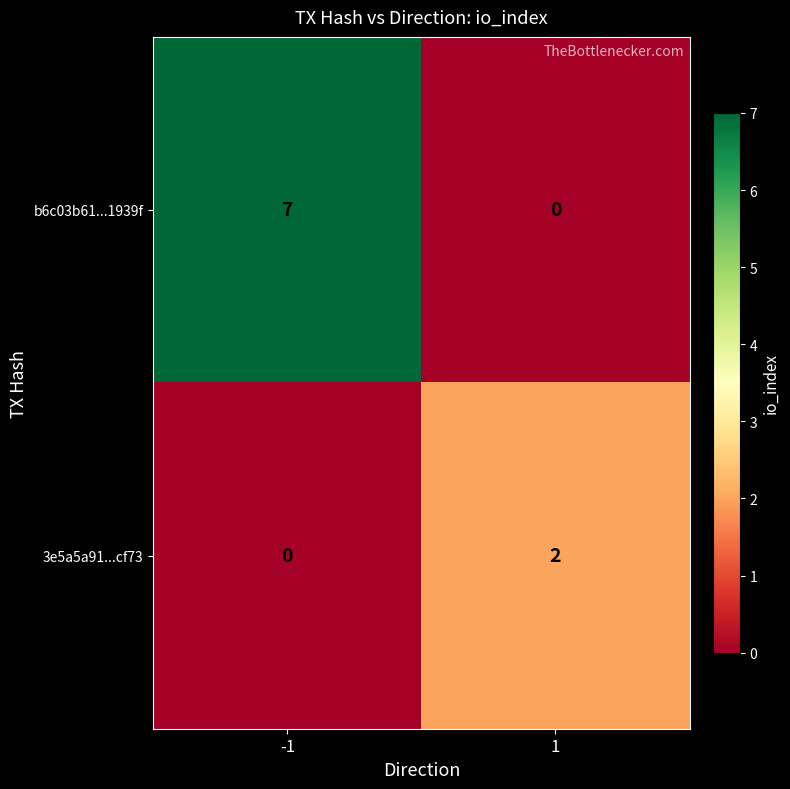

Which series has the widest spread of values?

b6c03b61...1939f